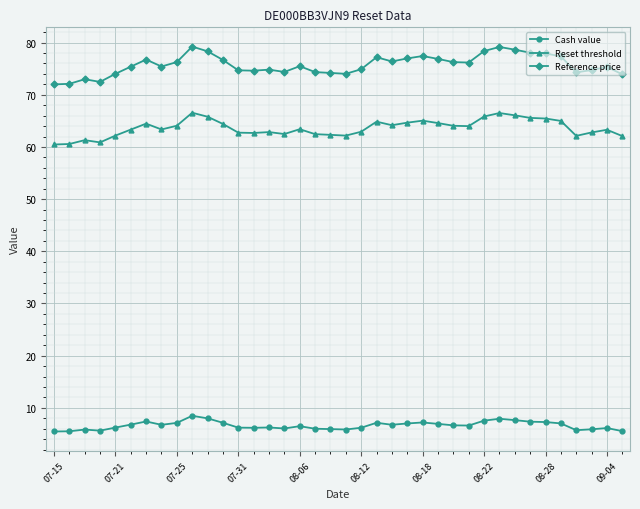

What is the value of the Reset threshold point at the 9th from the left?

64.1